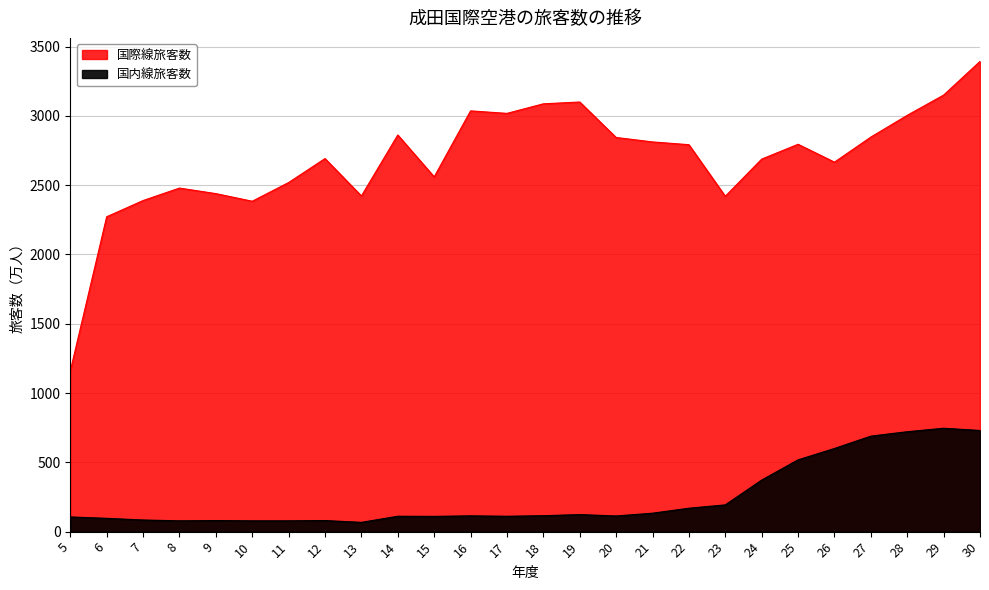

The 国際線旅客数 series shows 2862 at 14. True or false?

True